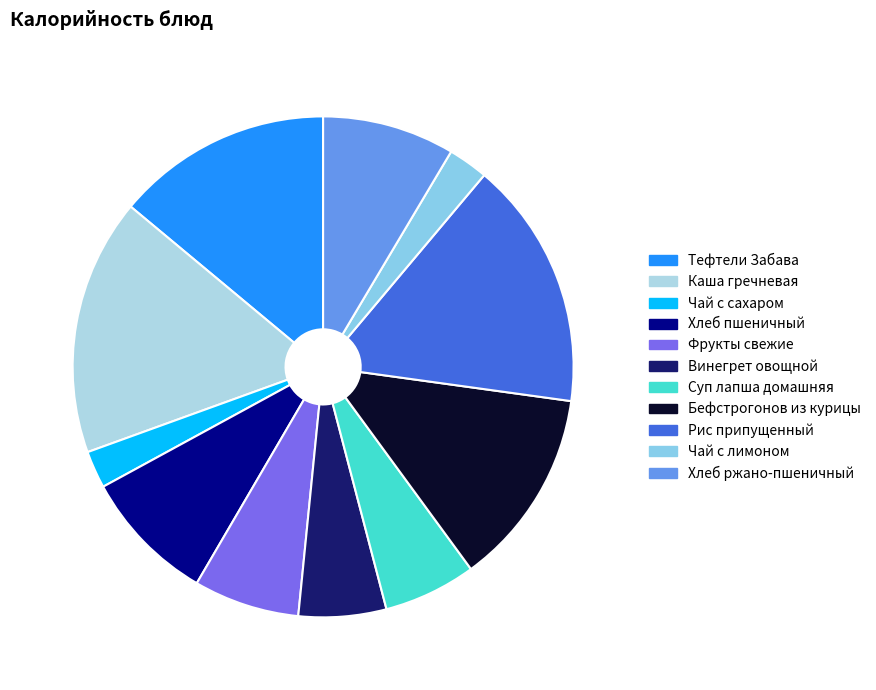

How many slices are in this pie chart?

11